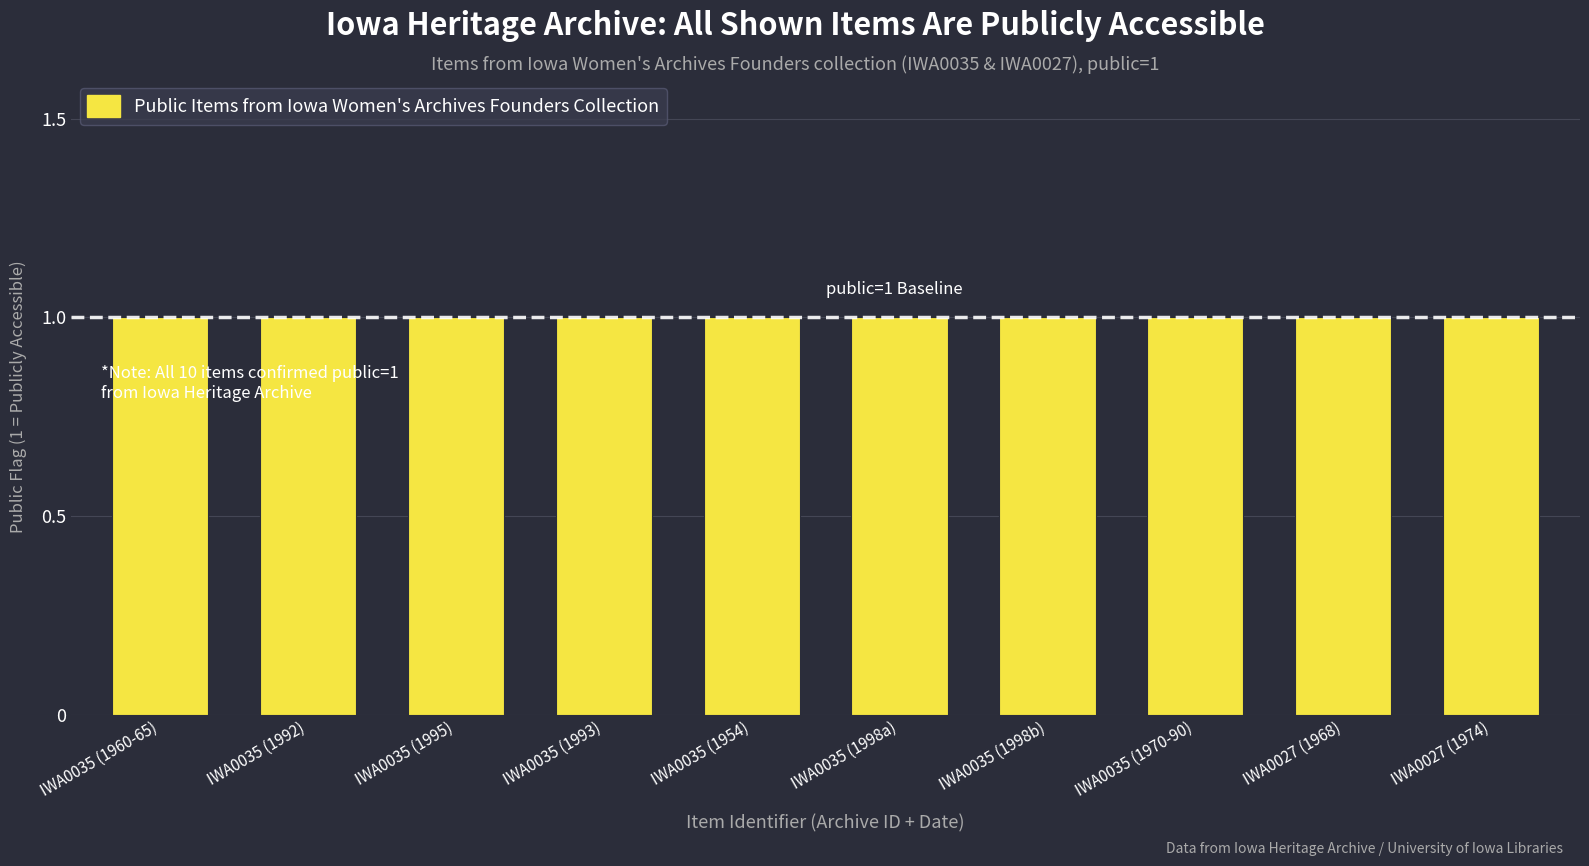

How many bars are there in total?

10